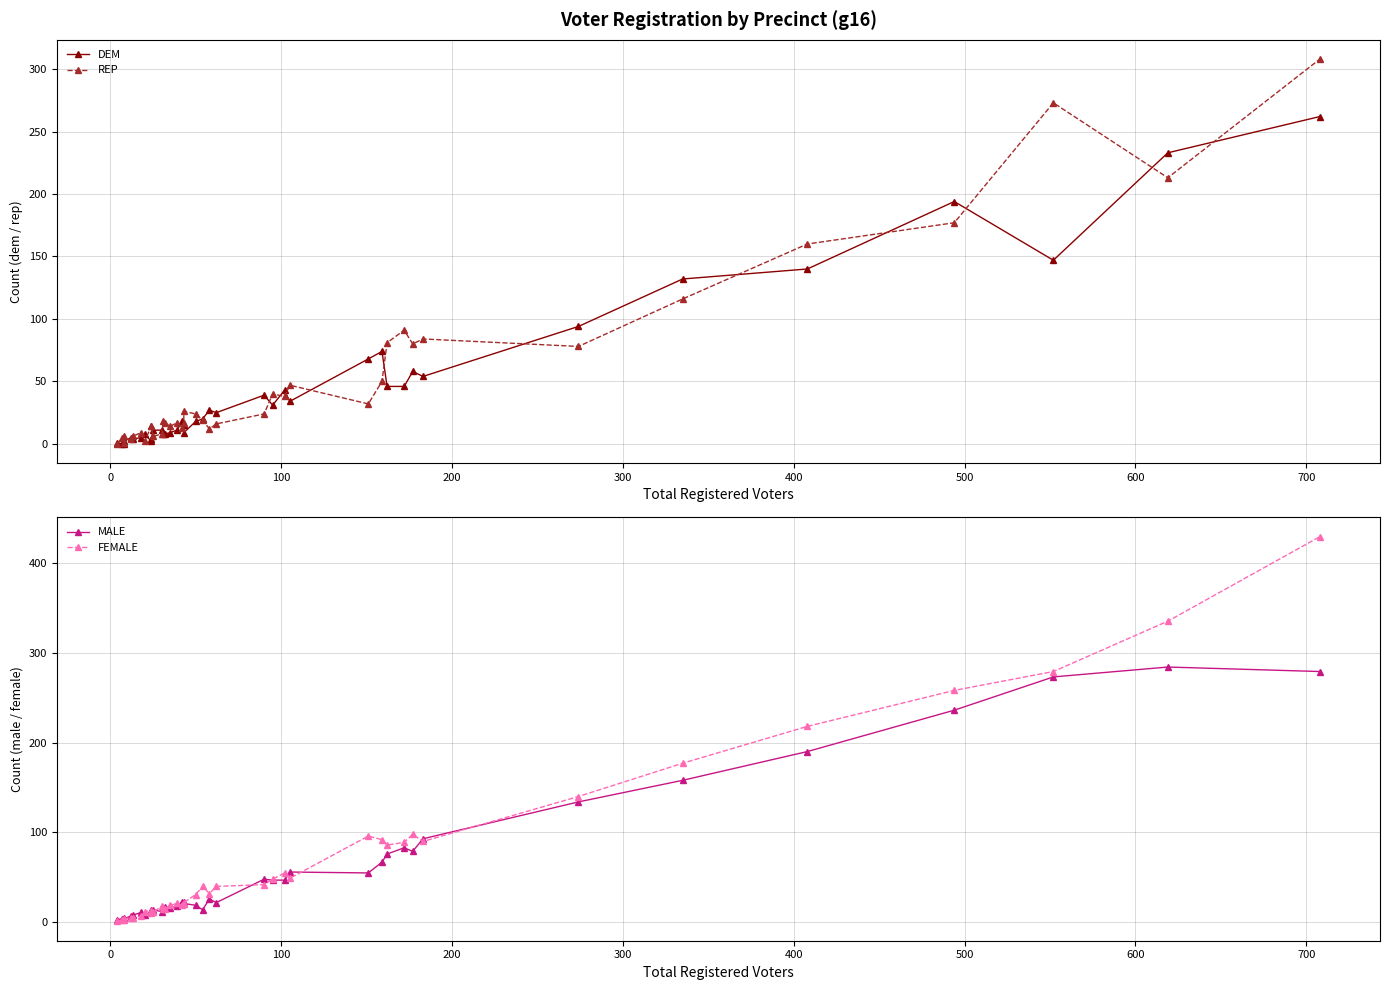

How many interior local peaks does the FEMALE series have?

7